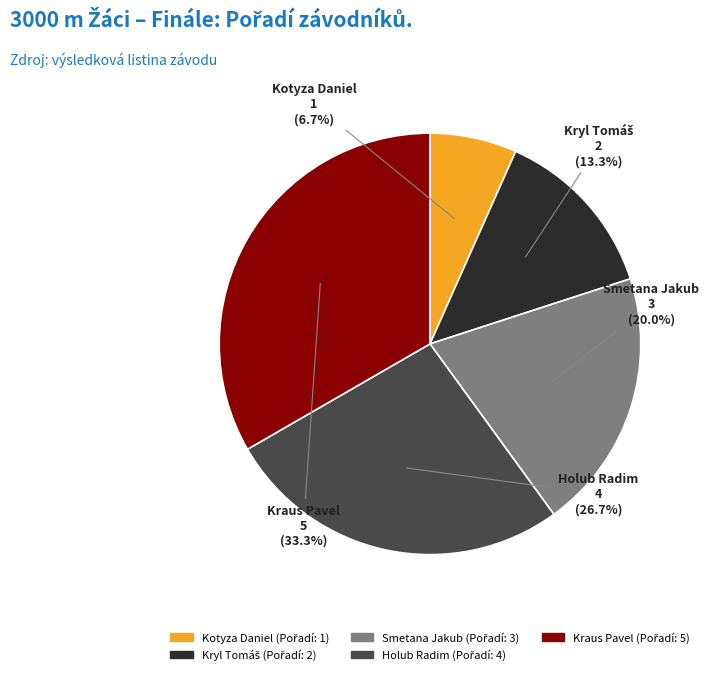

Which slice is the largest?

Kraus Pavel